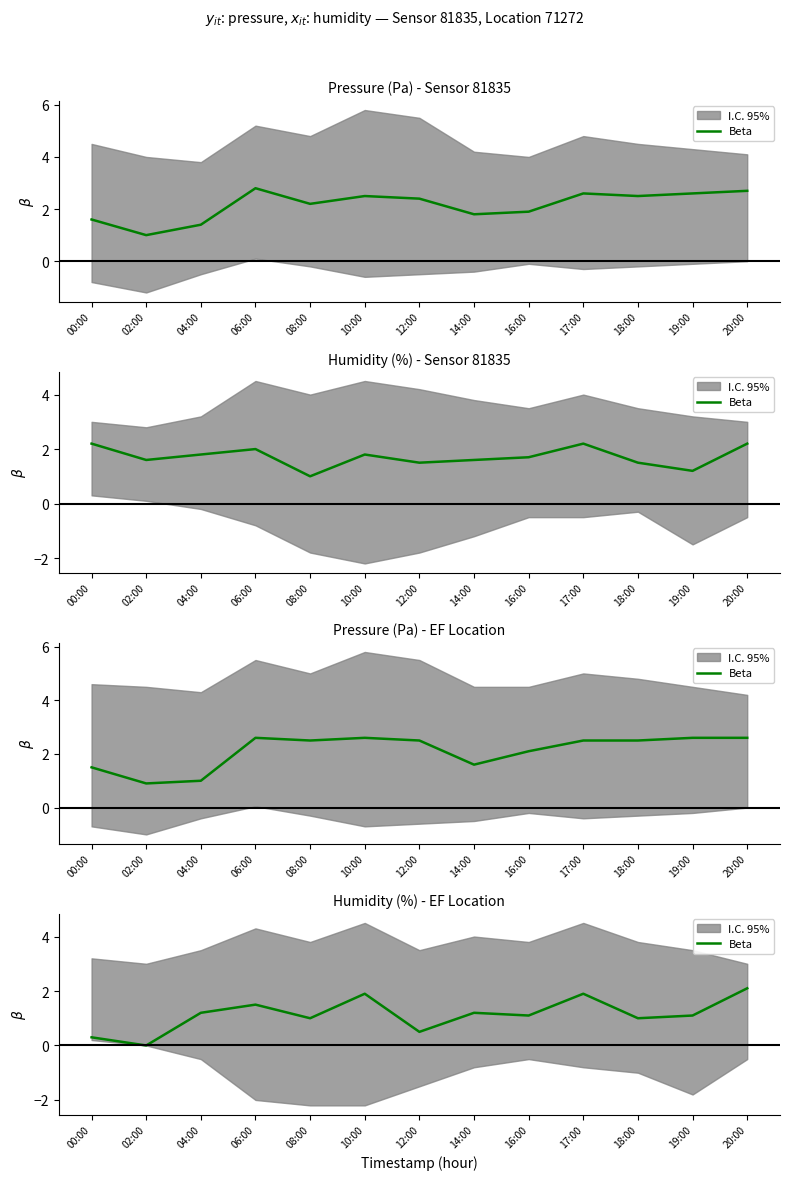

Which category has the lowest value across all series?

02:00